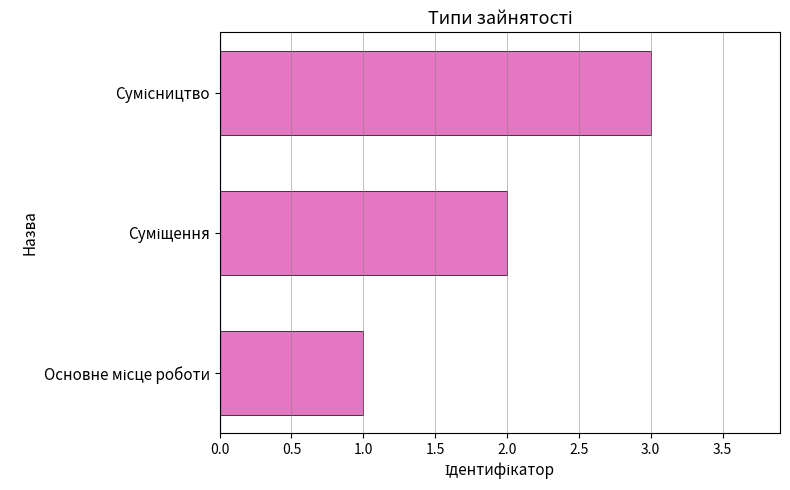

What is the sum of all values?

6